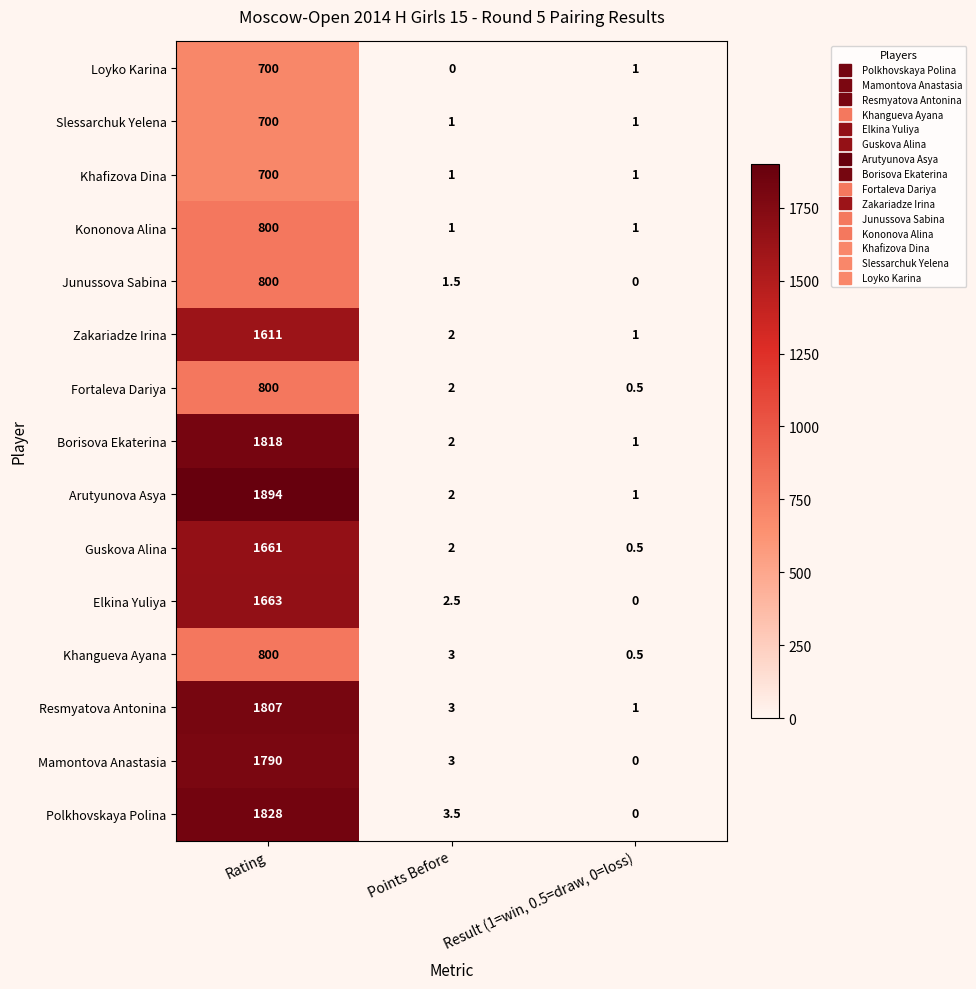

At which label does Polkhovskaya Polina first exceed 3?

Rating